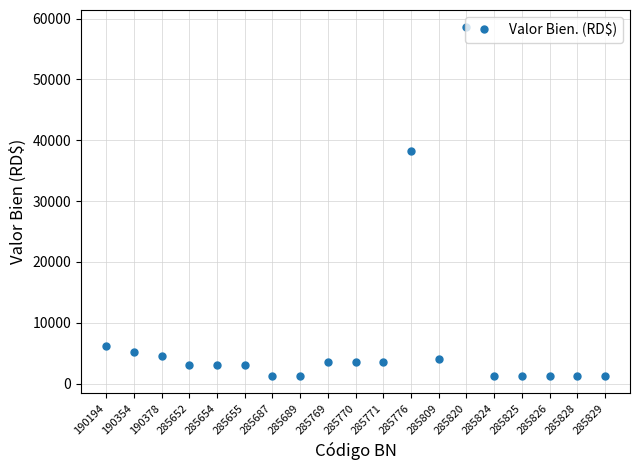

Which category has the highest value across all series?

285820